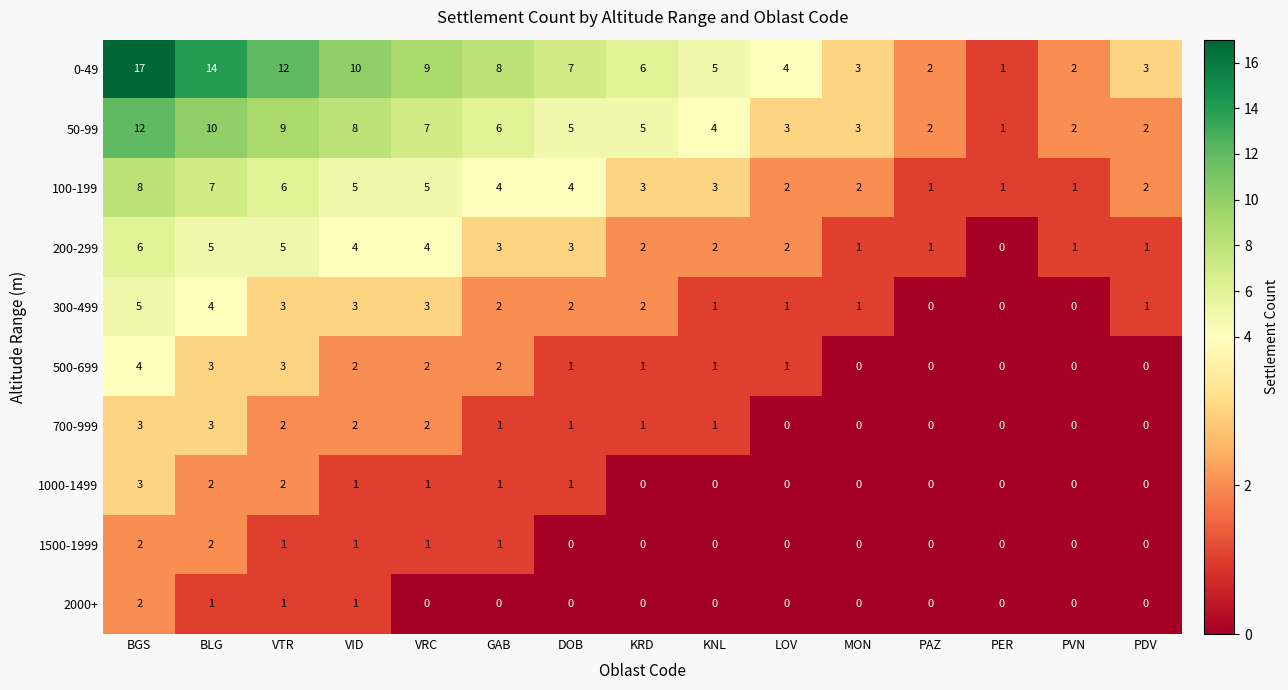

What is the total value across all series at VID?

37